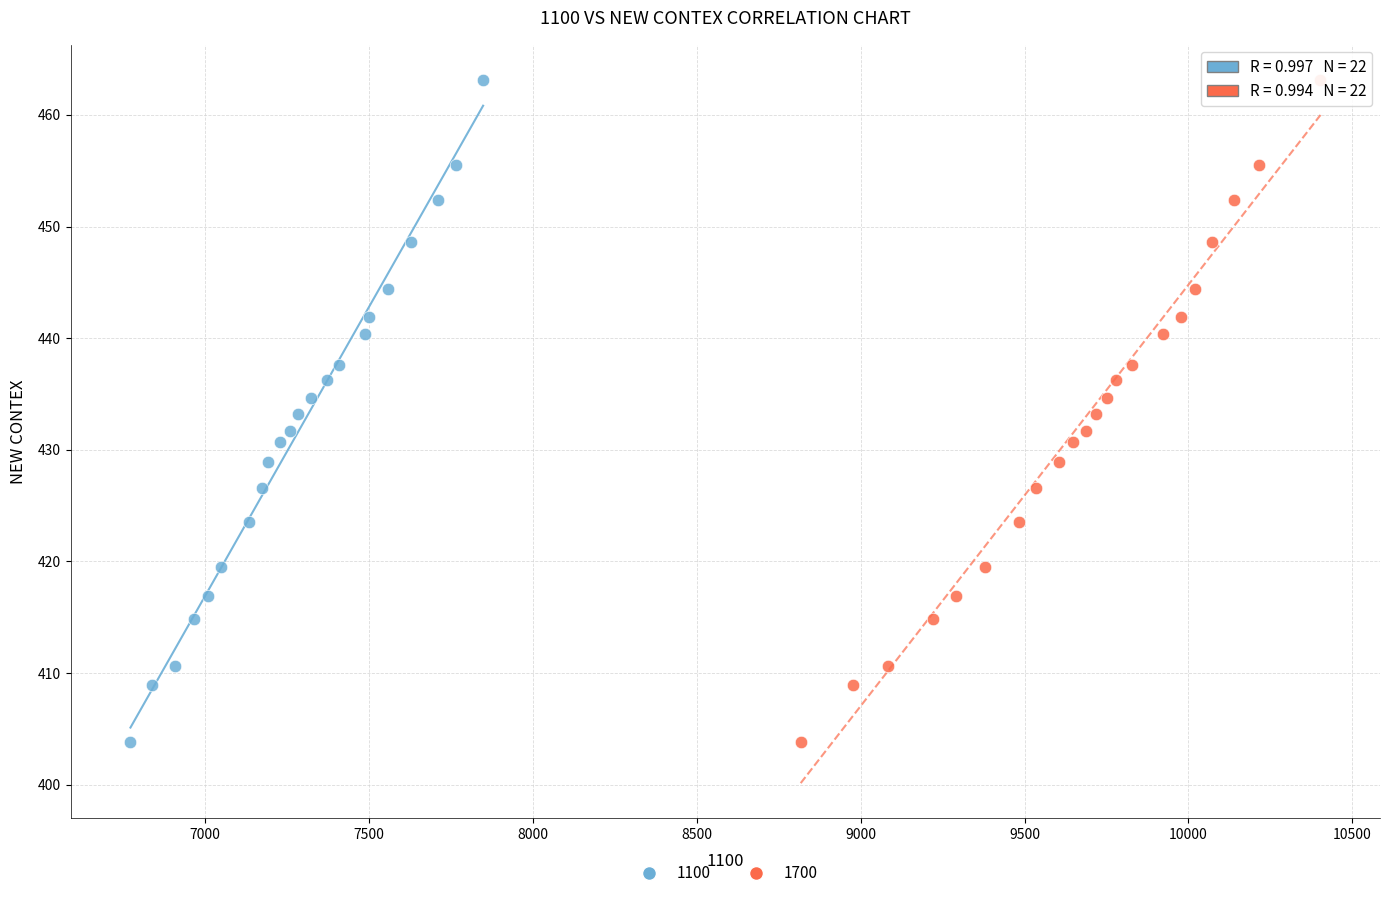

What are all the series names shown in the legend?

1100, 1700